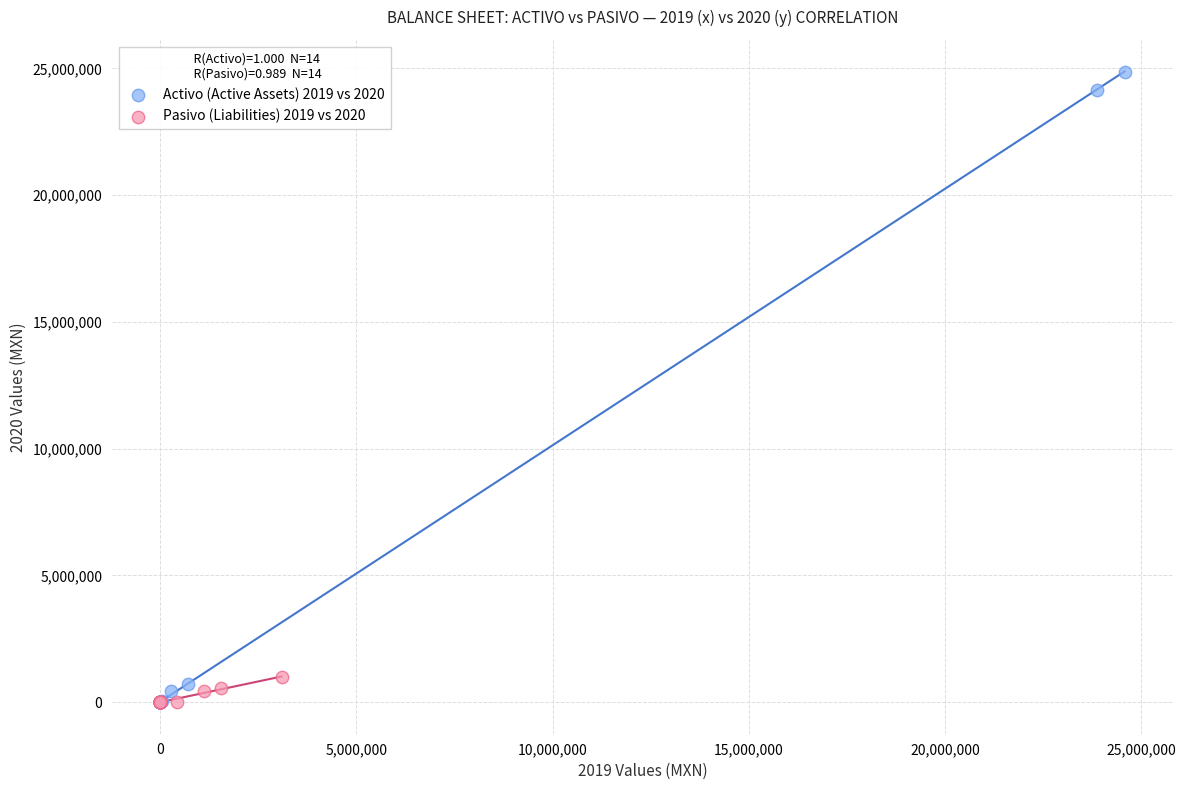

What are all the series names shown in the legend?

Activo (Active Assets) 2019 vs 2020, Pasivo (Liabilities) 2019 vs 2020